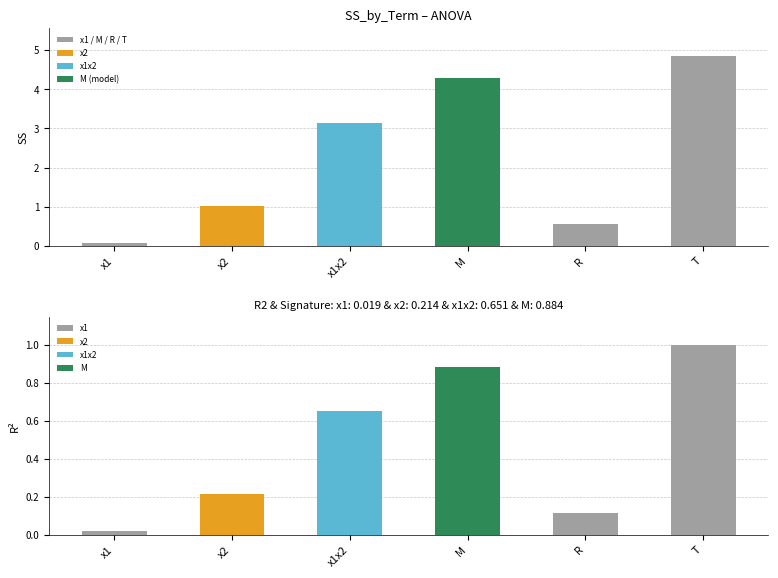

Read the SS value at x2.

1.0